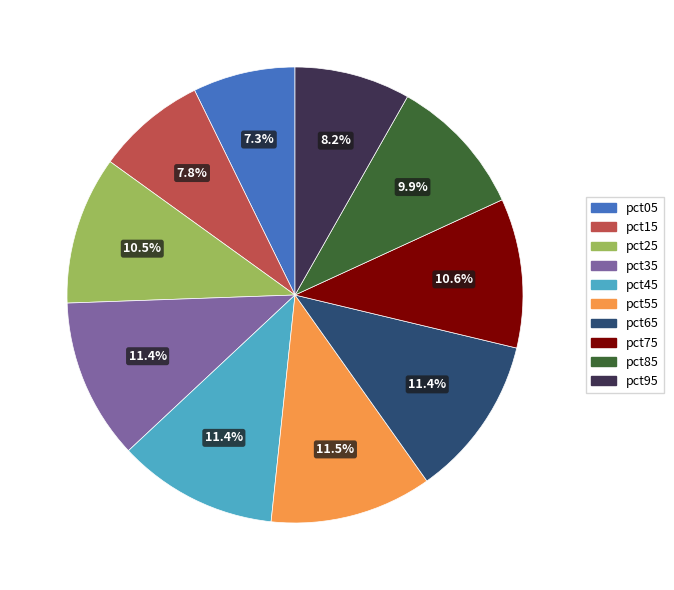

Which category has the biggest portion of the pie?

pct55